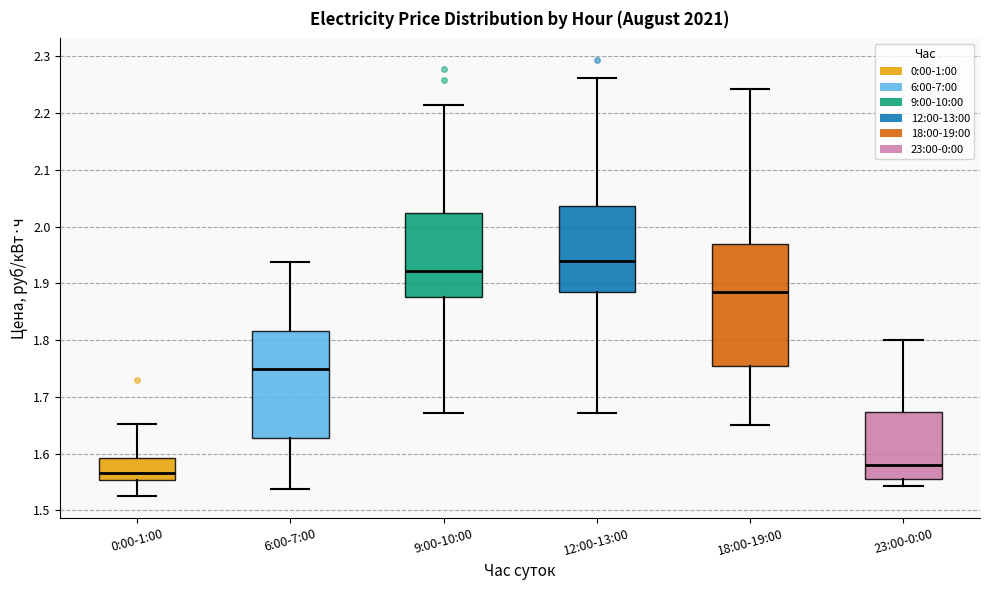

Where is the lower edge of the box for 9:00-10:00 on the y-axis? The values are not printed on the chart, so give them approximately, as read against the axis.

1.88